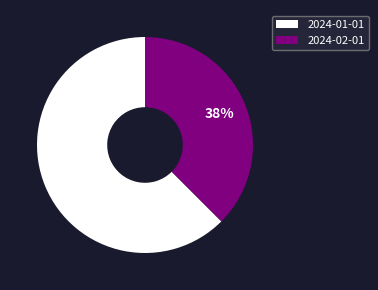

Is the sum of 2024-01-01 and 2024-02-01 greater than half?

Yes